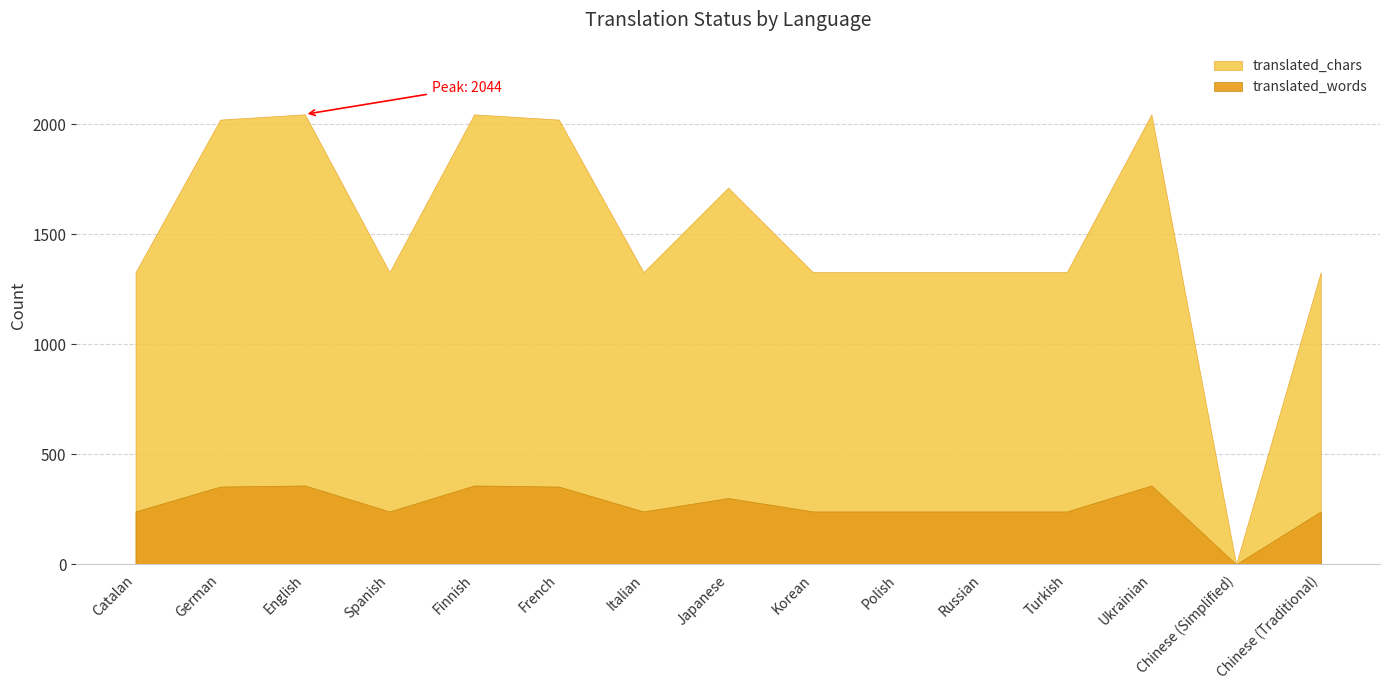

What is the label of the 4th point from the right?

Turkish